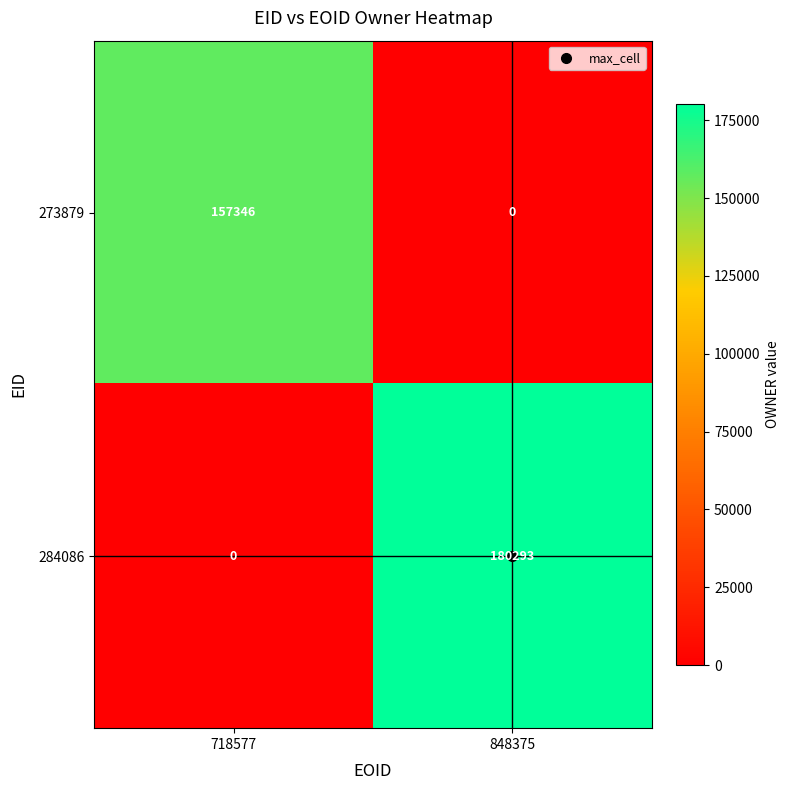

Which label corresponds to the largest value in the chart?

848375